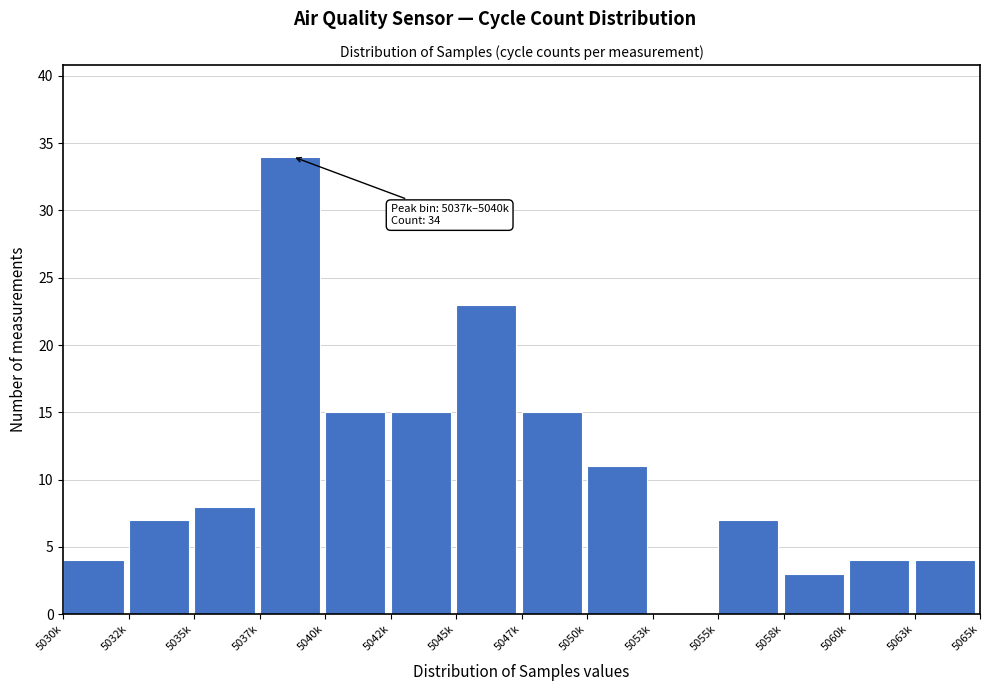

Reading left to right, transcribe all the data shown in this chart.

5030k=4	5032k=7	5035k=8	5037k=34	5040k=15	5042k=15	5045k=23	5047k=15	5050k=11	5053k=0	5055k=7	5058k=3	5060k=4	5063k=4